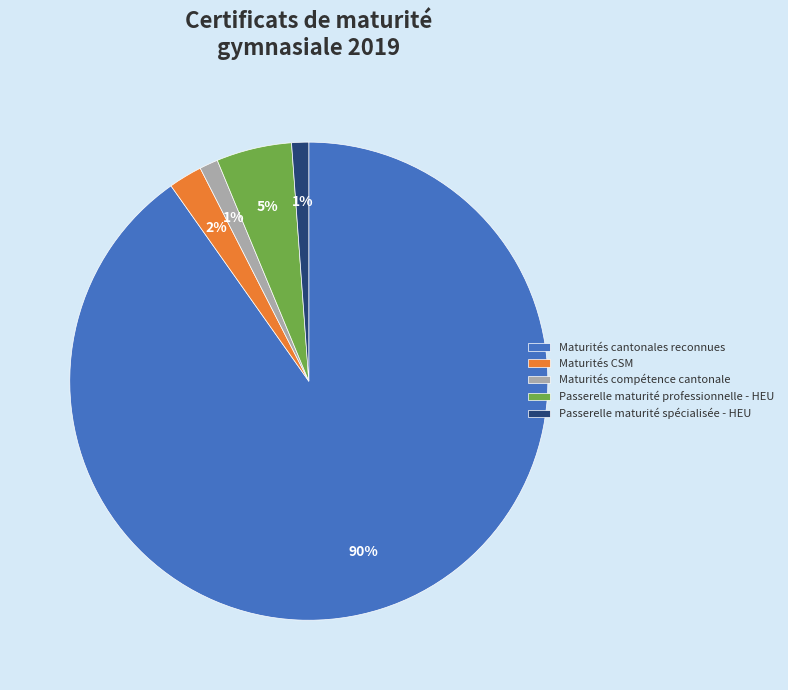

Is there a majority slice in this chart?

Yes